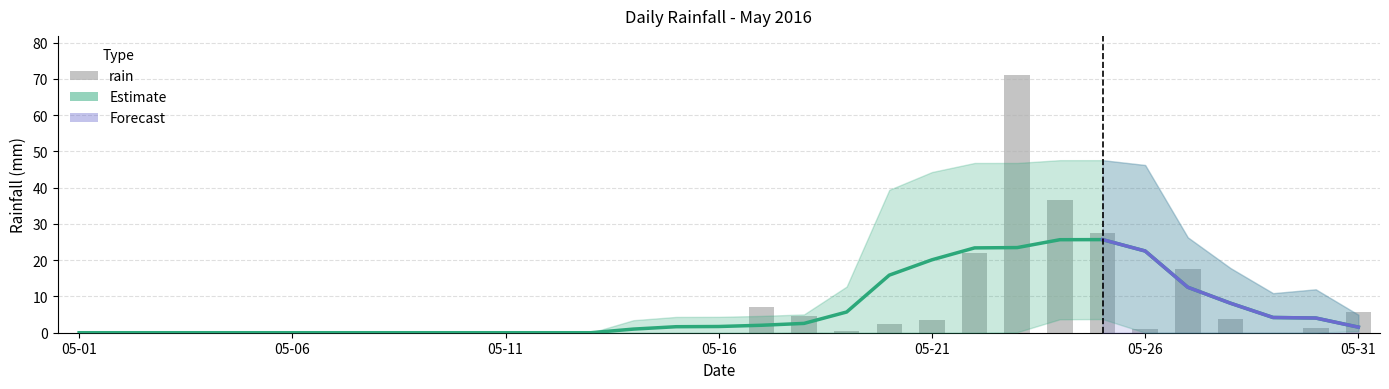

What is the difference between the maximum and minimum values?

71.2